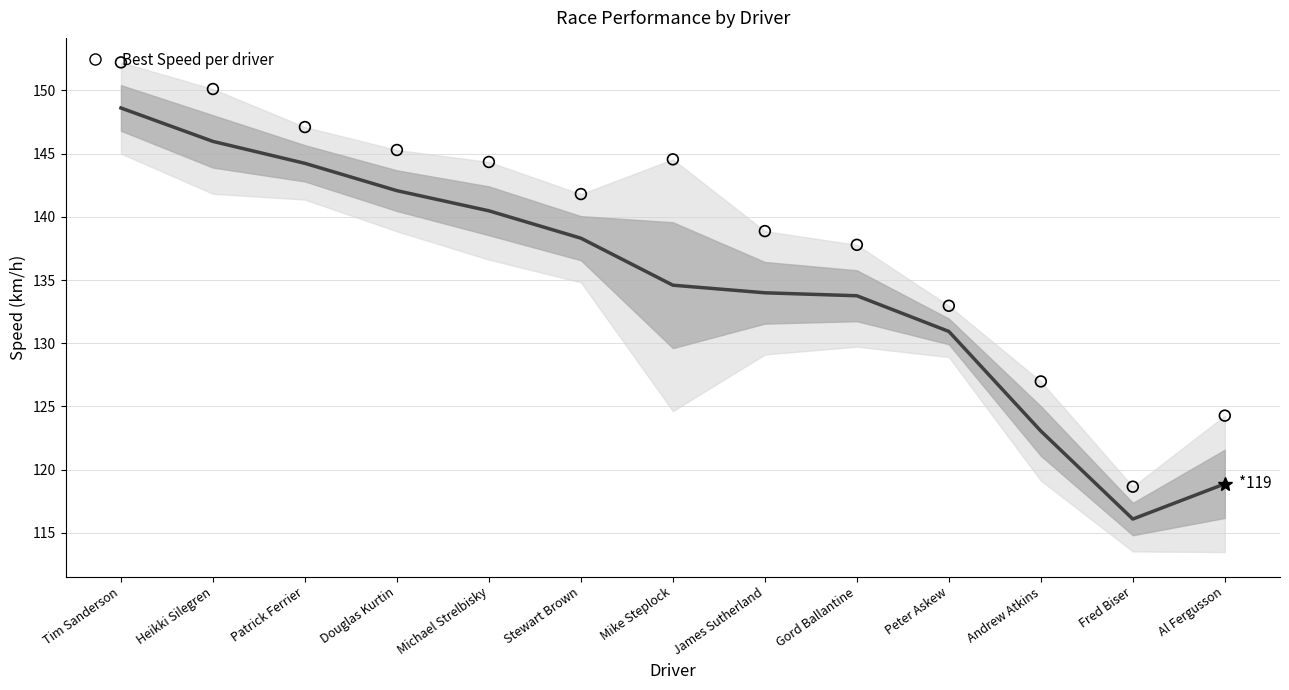

Which series has the largest total across all categories?

Best Speed per driver